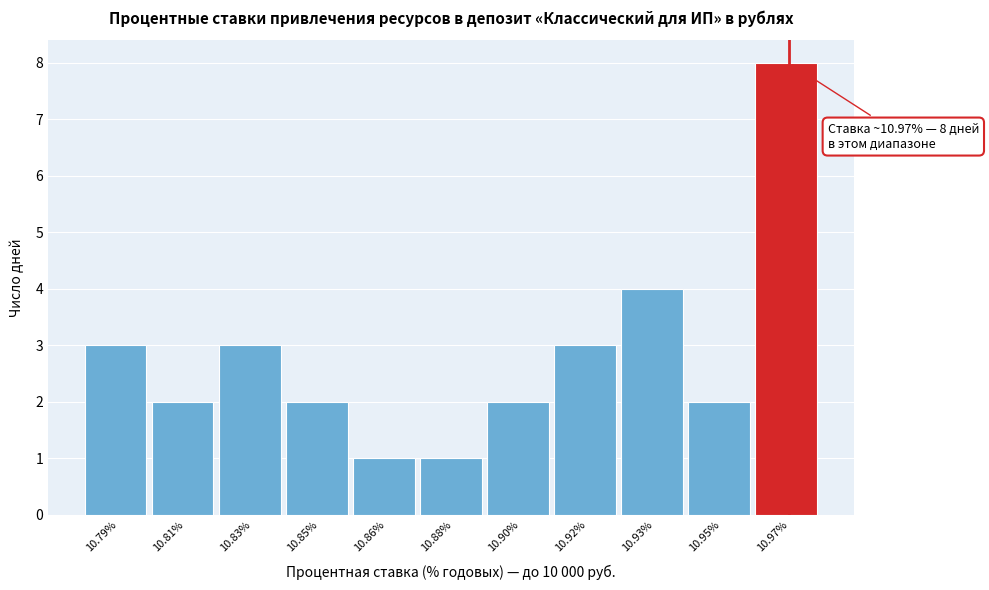

Reading left to right, what are all the values shown in this chart?

10.79%=3	10.81%=2	10.83%=3	10.85%=2	10.86%=1	10.88%=1	10.90%=2	10.92%=3	10.93%=4	10.95%=2	10.97%=8